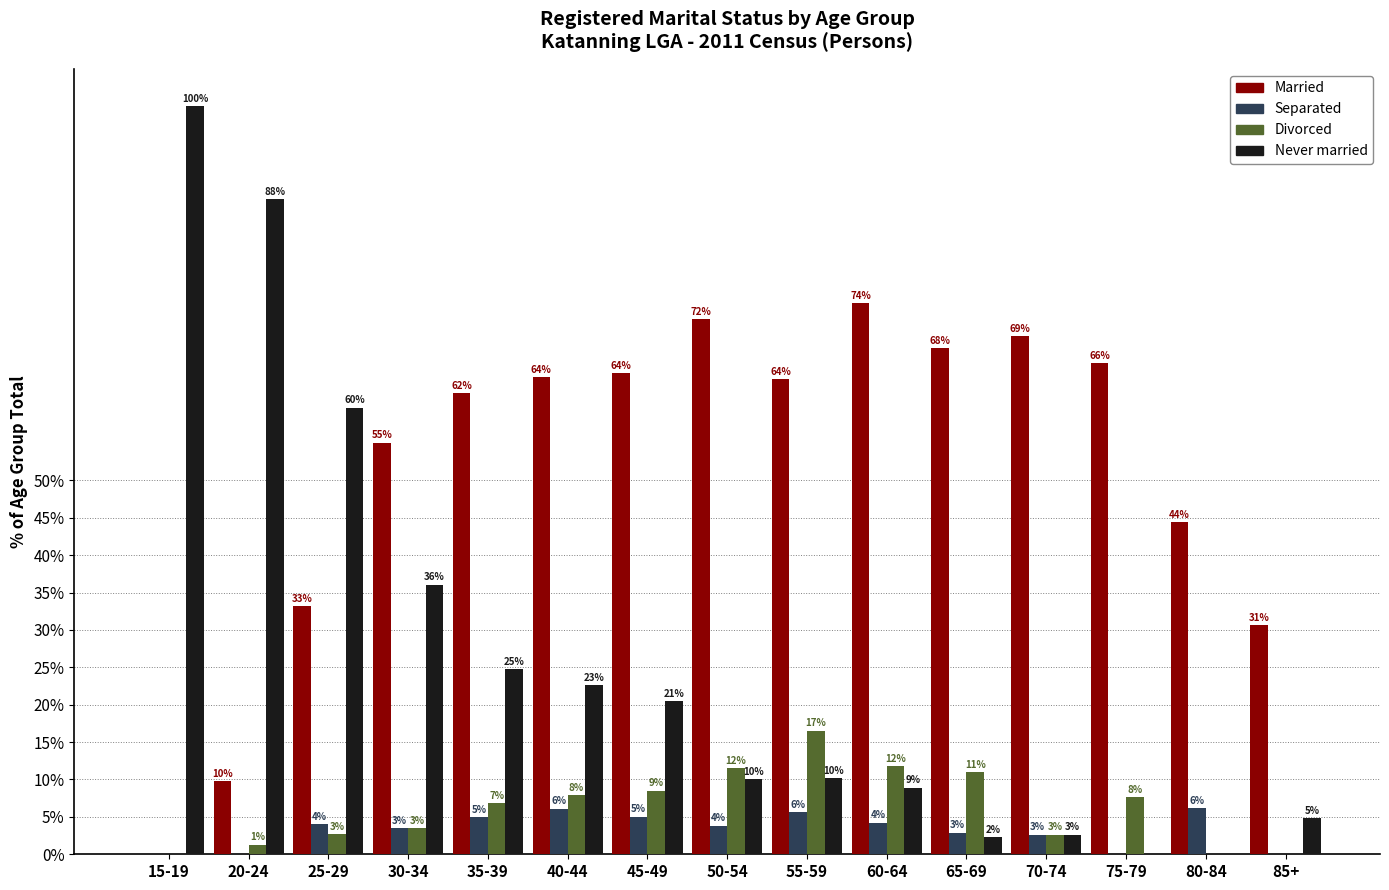

What are all the series names shown in the legend?

Married, Separated, Divorced, Never married